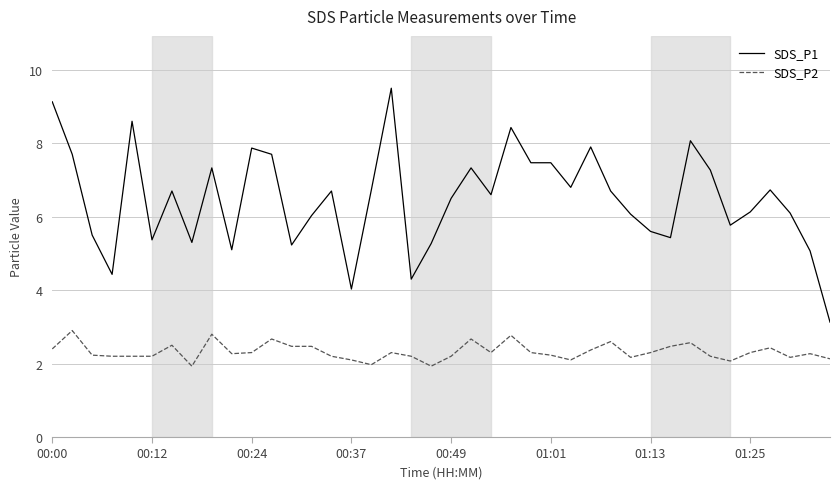

How many categories are shown in the chart?

40